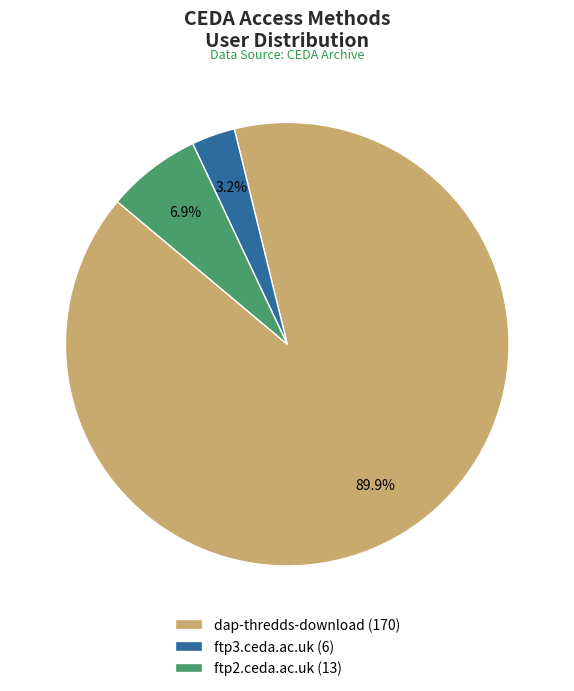

Count the number of slices in the pie.

3